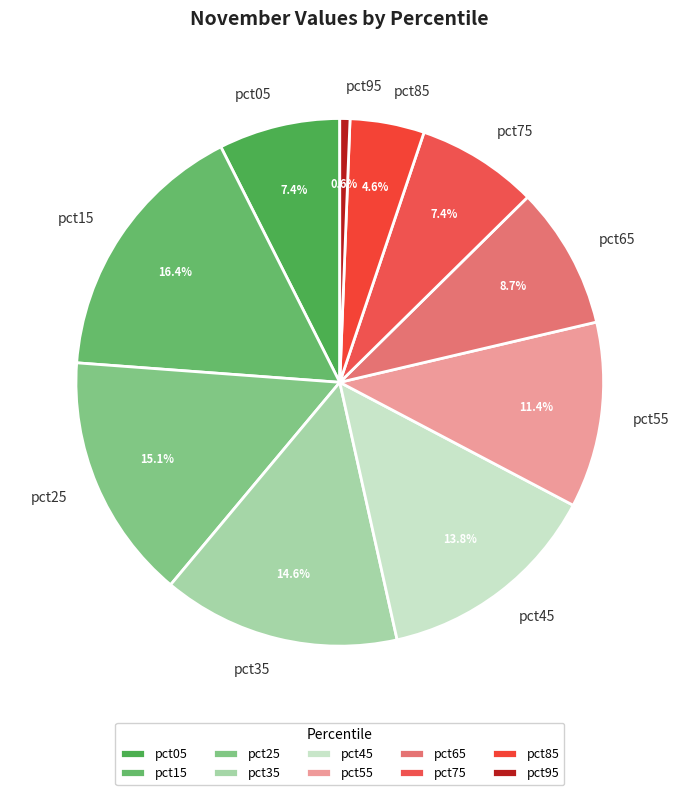

What percentage is NOT represented by pct85?

95.4%